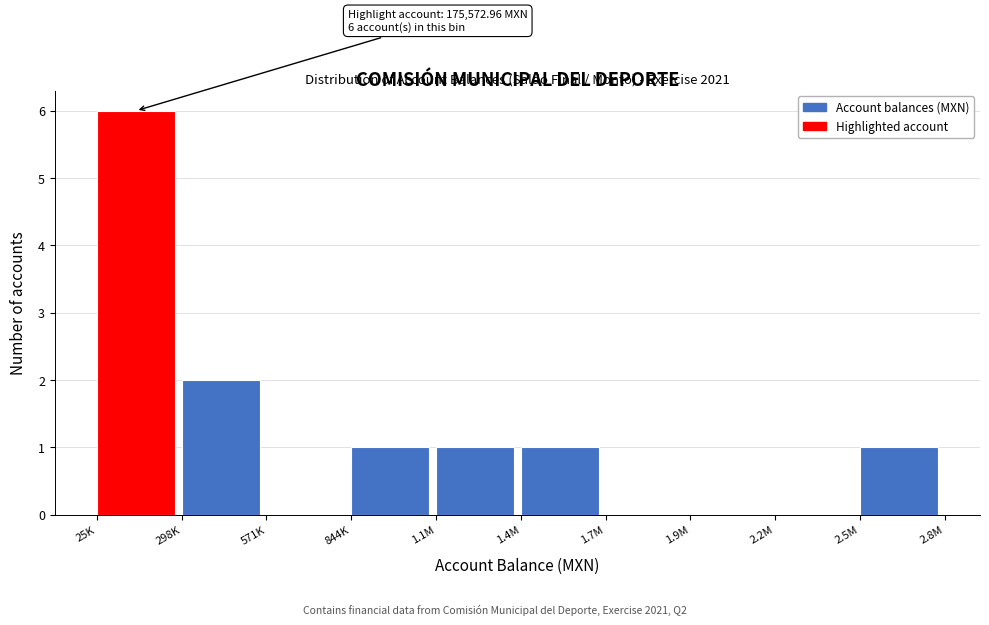

Reading left to right, what are all the values shown in this chart?

25K=6	298K=2	571K=0	844K=1	1.1M=1	1.4M=1	1.7M=0	1.9M=0	2.2M=0	2.5M=1